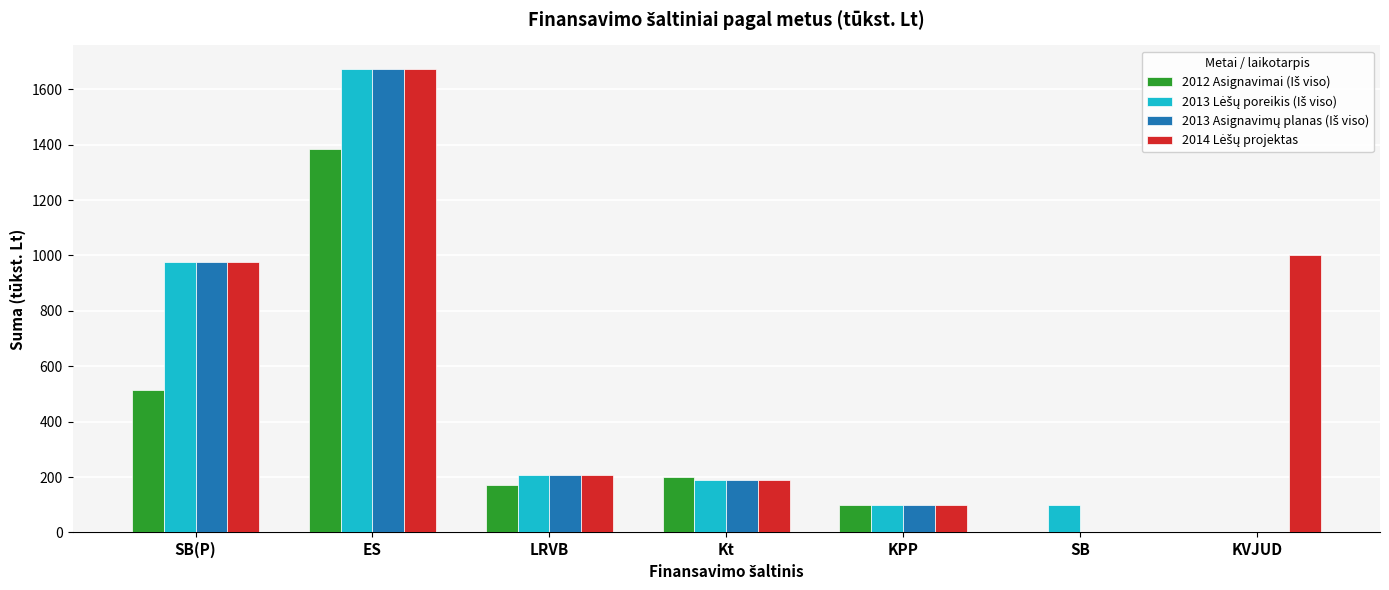

What is the total value across all series at SB?

100.0